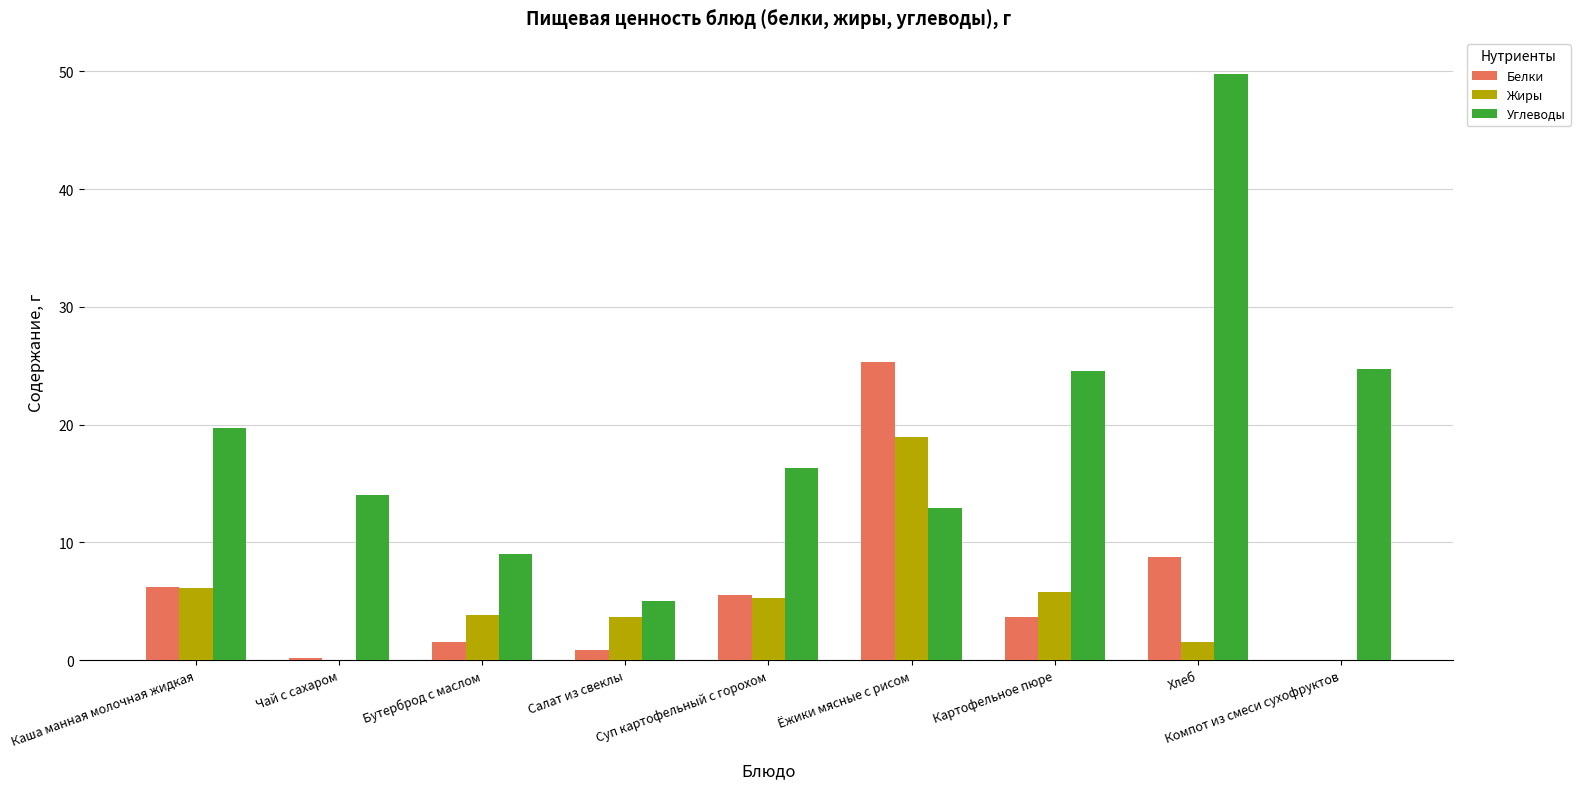

What is the maximum value for Жиры?

19.0